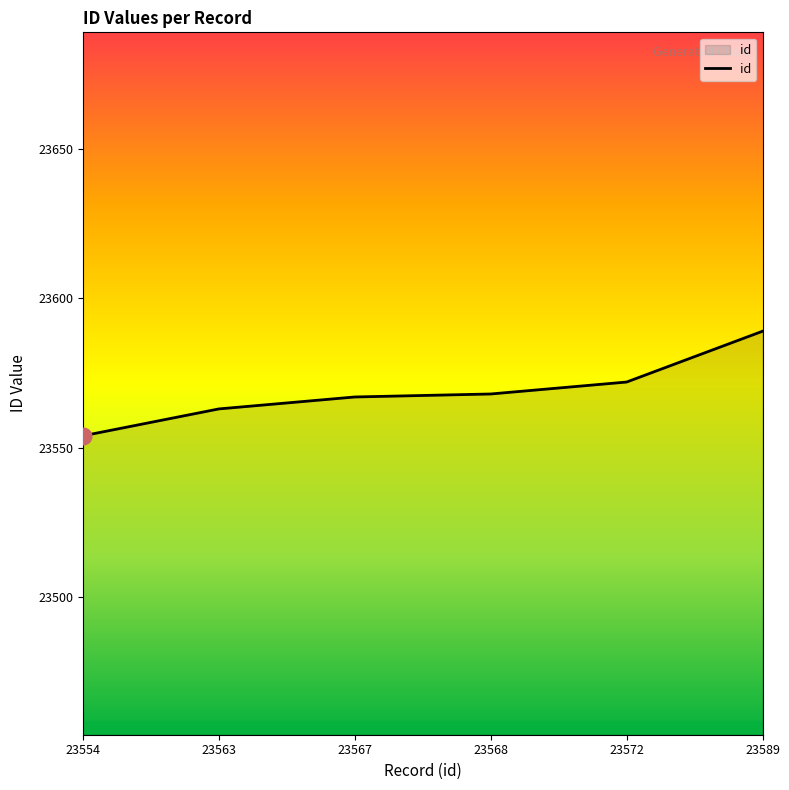

Count the values in the range 23563 to 23572.

4